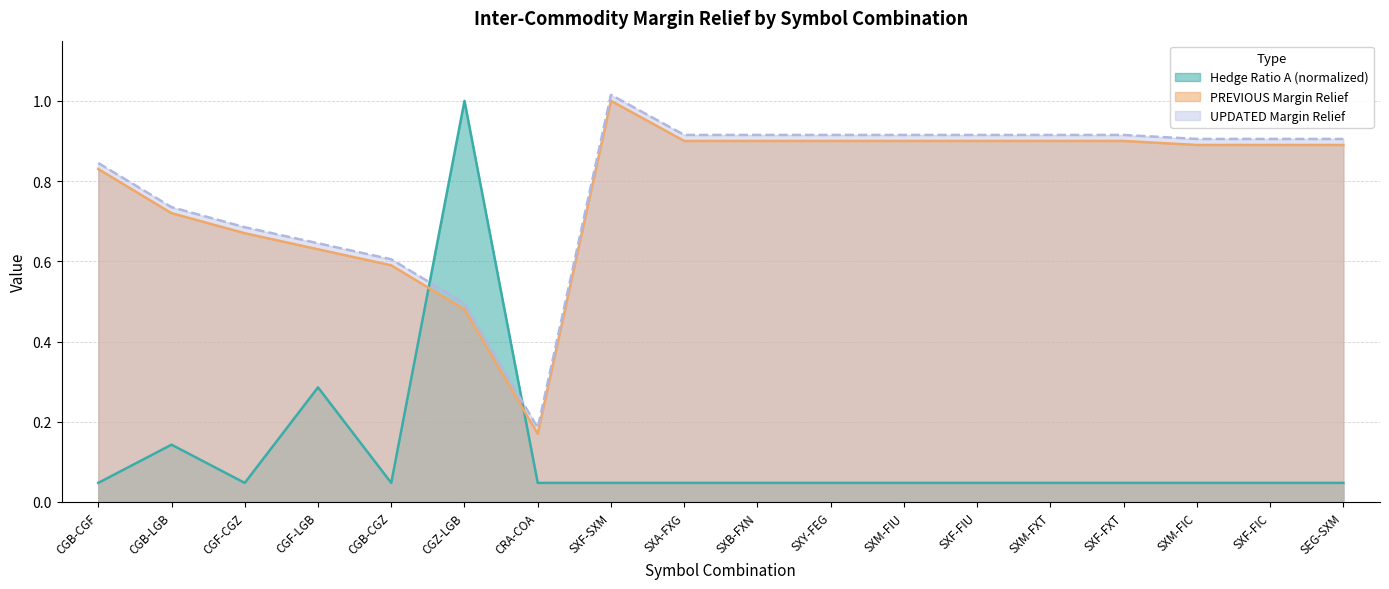

At which label is PREVIOUS Margin Relief closest to 0?

CRA-COA